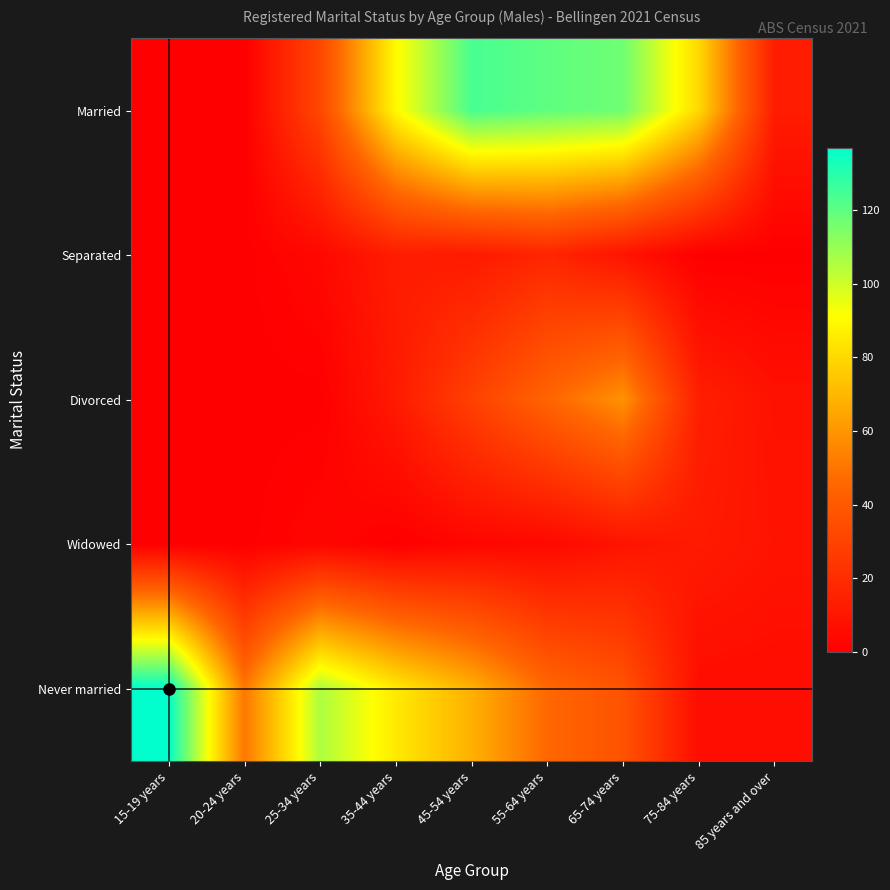

Rank the series at 45-54 years from lowest to highest value.

Widowed, Separated, Divorced, Never married, Married